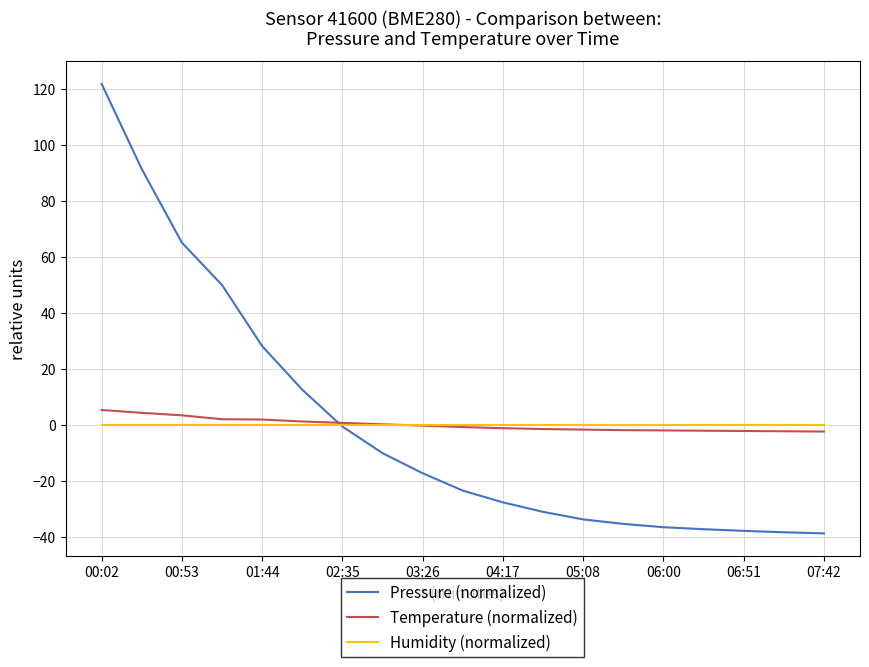

Which series has the largest range (max minus min)?

Pressure (normalized)